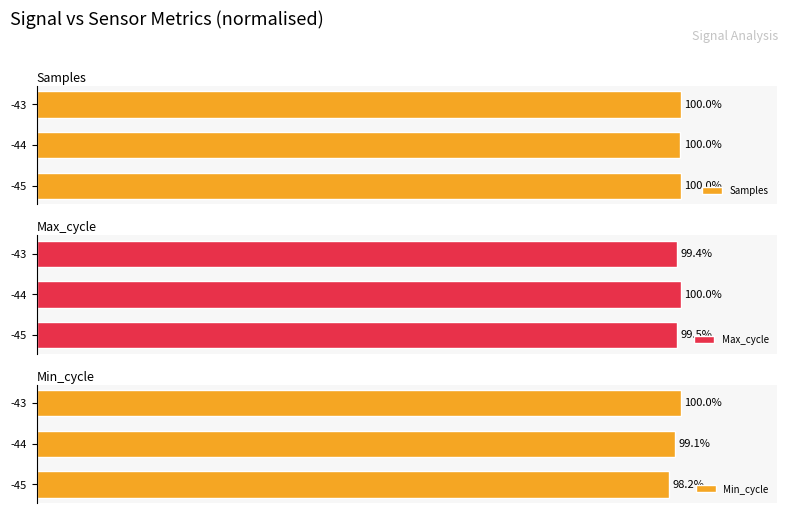

Between -44 and -43, which series saw the biggest shift?

Min_cycle